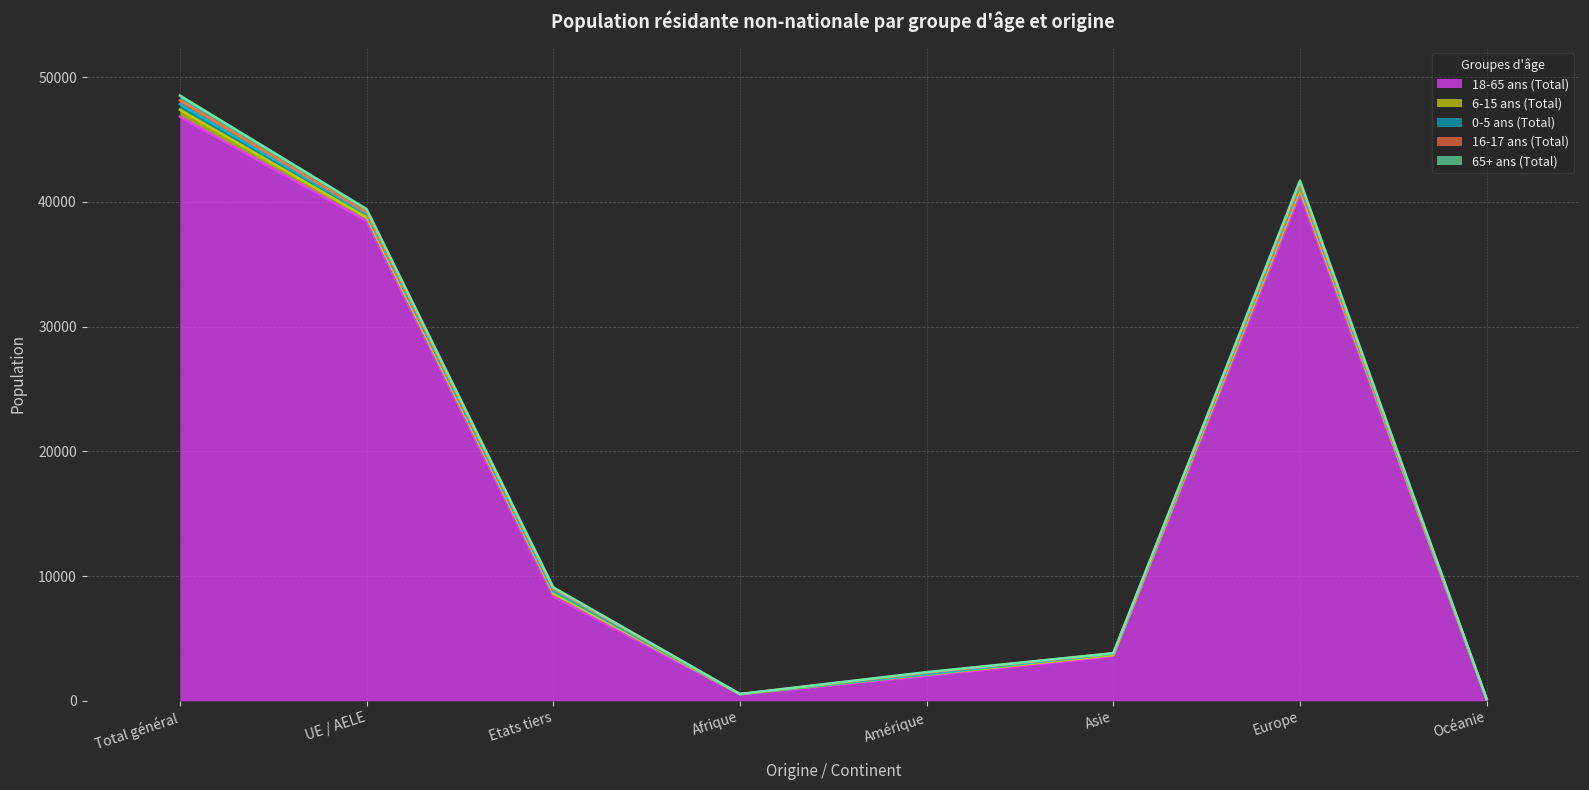

Rank the series at Asie from highest to lowest value.

18-65 ans (Total), 0-5 ans (Total), 6-15 ans (Total), 16-17 ans (Total), 65+ ans (Total)